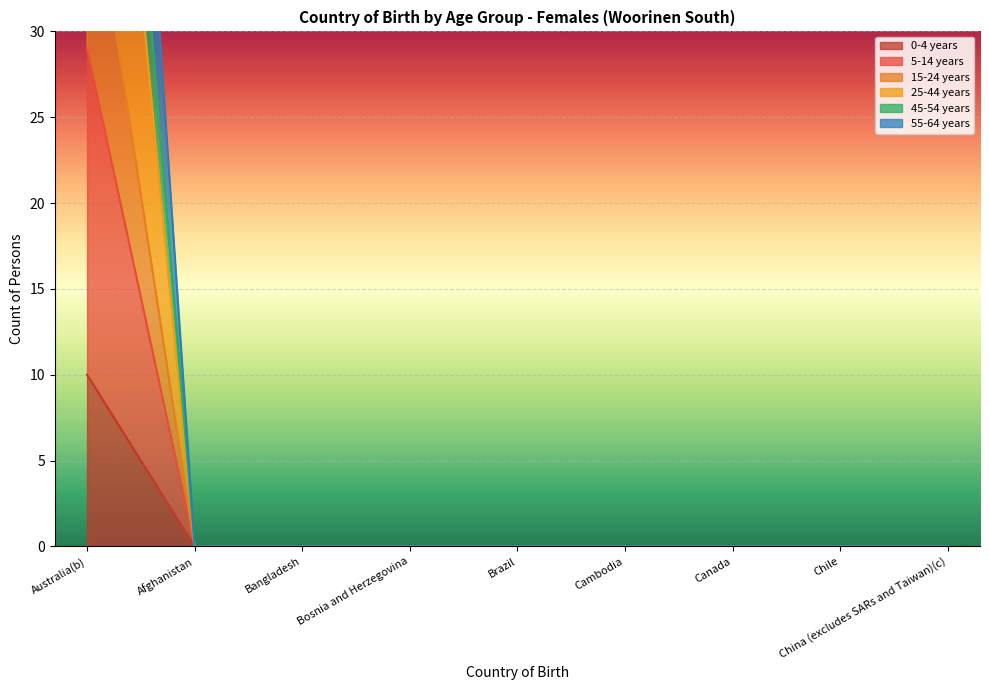

Reading left to right, extract all data points from this chart.

0-4 years: 10	0	0	0	0	0	0	0	0
5-14 years: 92	0	0	0	0	0	0	0	0
15-24 years: 41	0	0	0	0	0	0	0	0
25-44 years: 65	0	0	0	0	0	0	0	0
45-54 years: 29	0	0	0	0	0	0	0	0
55-64 years: 75	0	0	0	0	0	0	0	0